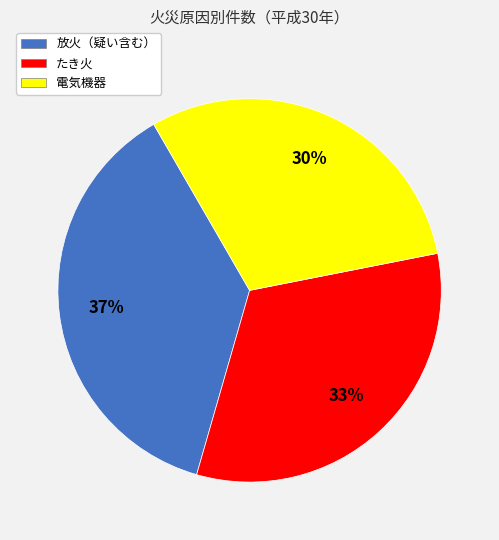

Do 電気機器 and 放火（疑い含む） together represent more than half of the pie?

Yes